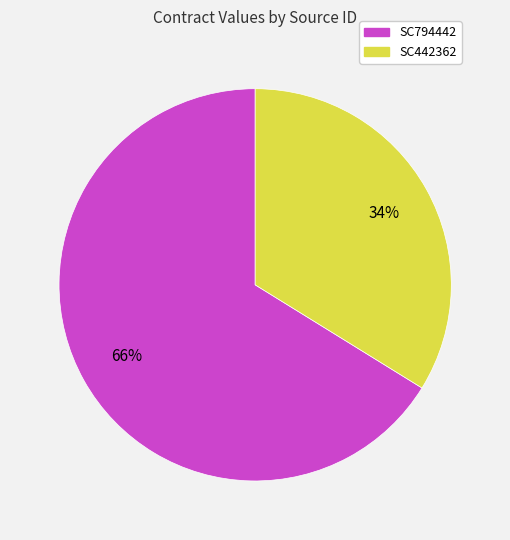

What percentage is the SC794442 slice, to the nearest percent?

66%